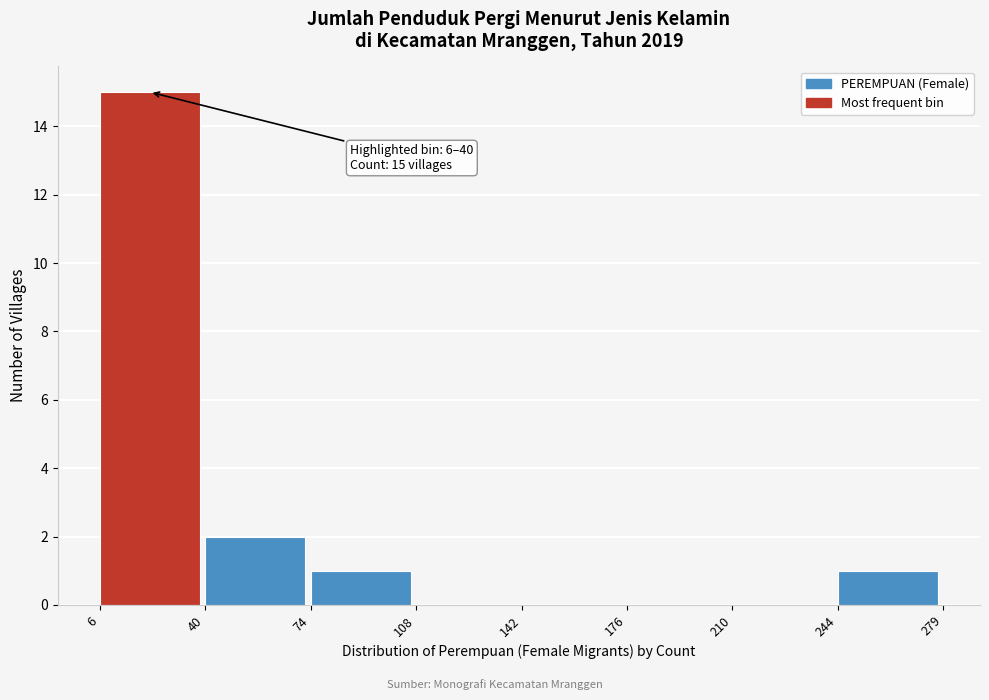

Over which range of the x-axis is the bar tallest?

6 to 40